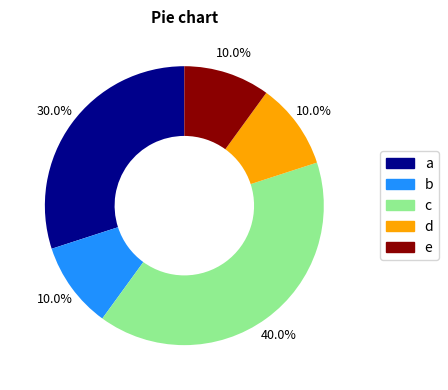

Is there a majority slice in this chart?

No